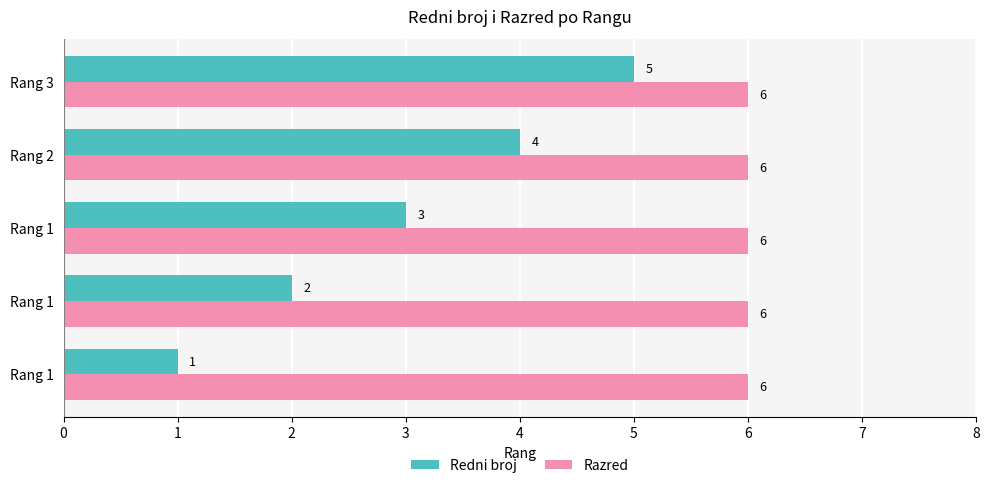

Which series has the widest spread of values?

Redni broj